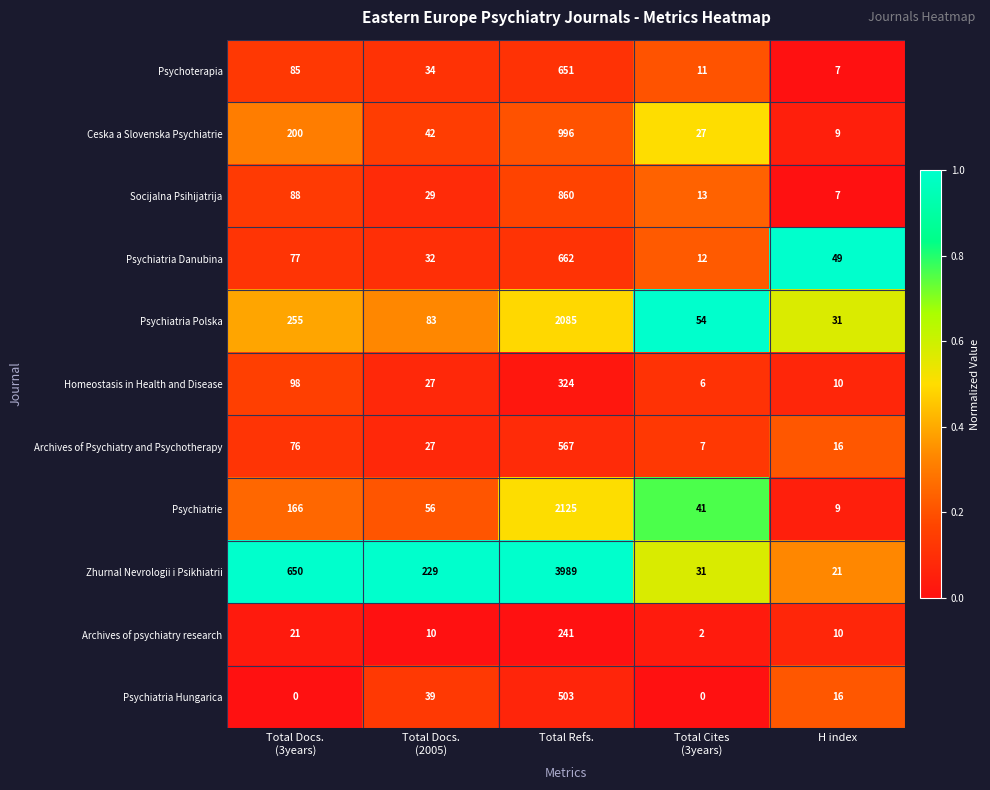

Count the number of data series in this chart.

11